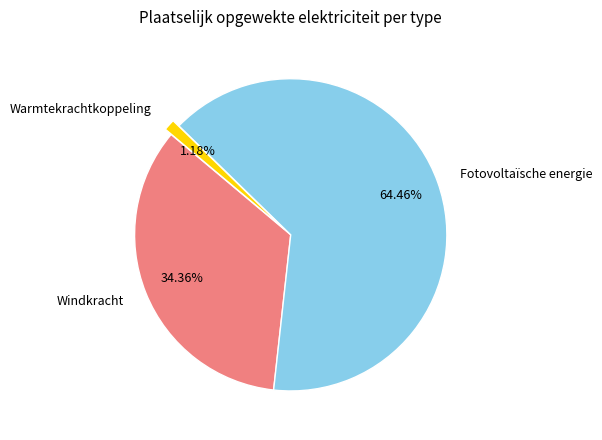

To the nearest percent, what is the combined percentage of Windkracht and Fotovoltaïsche energie?

99%